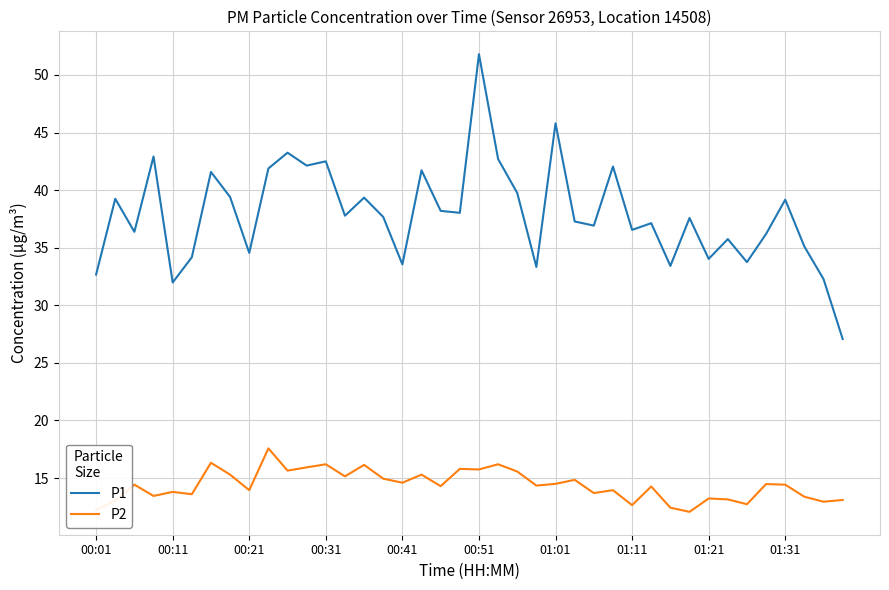

List the series in order of their peak value, lowest first.

P2, P1